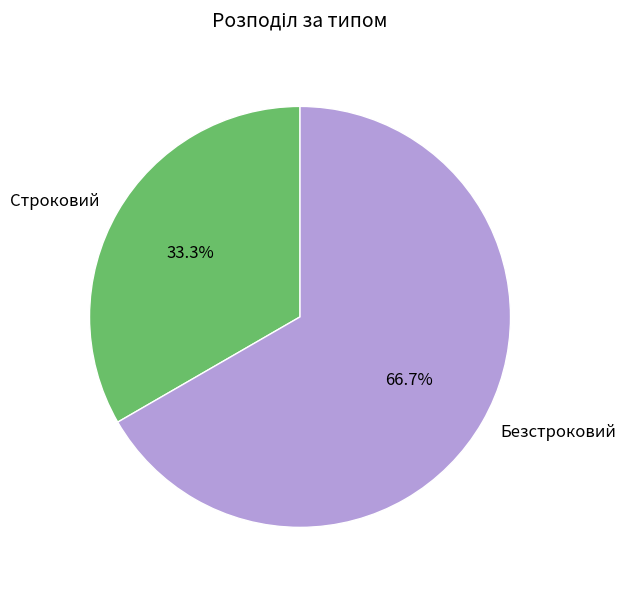

What percentage is the Строковий slice, to the nearest percent?

33%